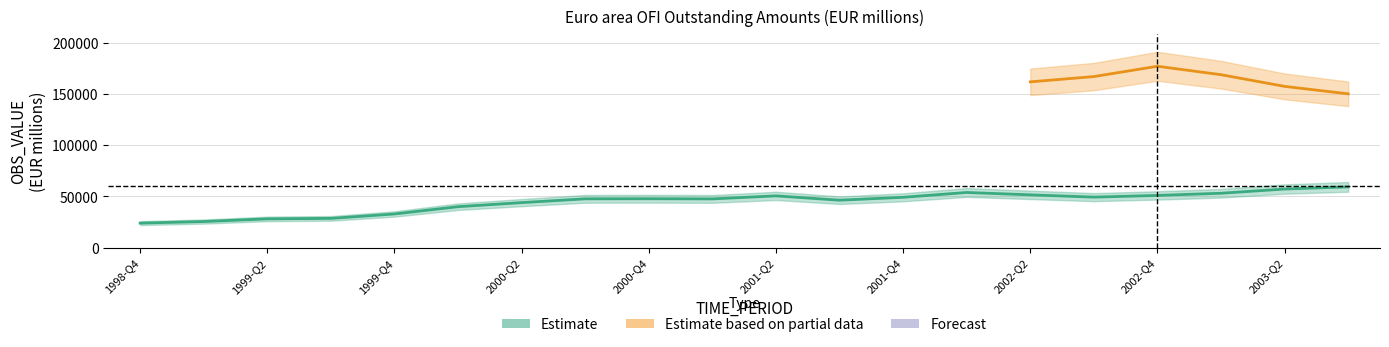

At which category does the data reach its first local peak?

2000-Q4